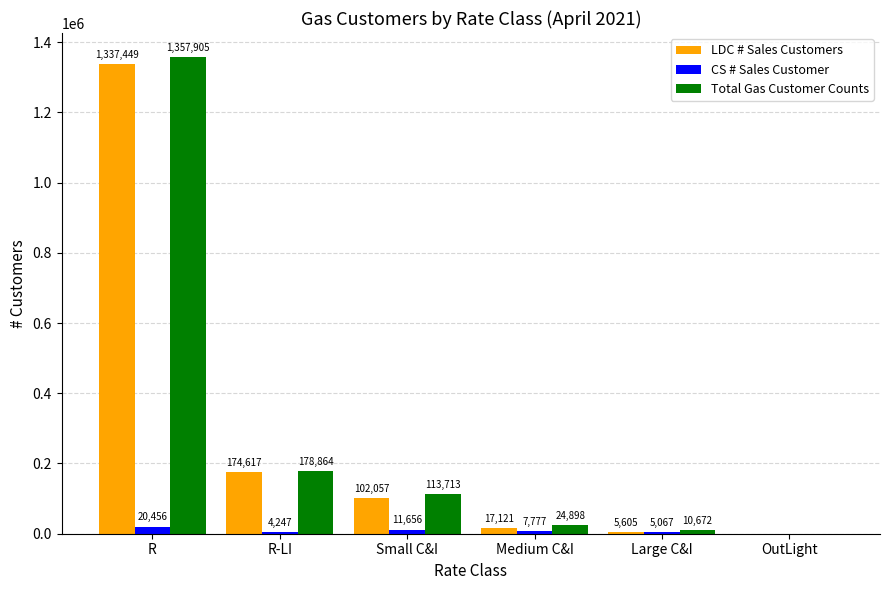

Count the number of categories in the chart.

6